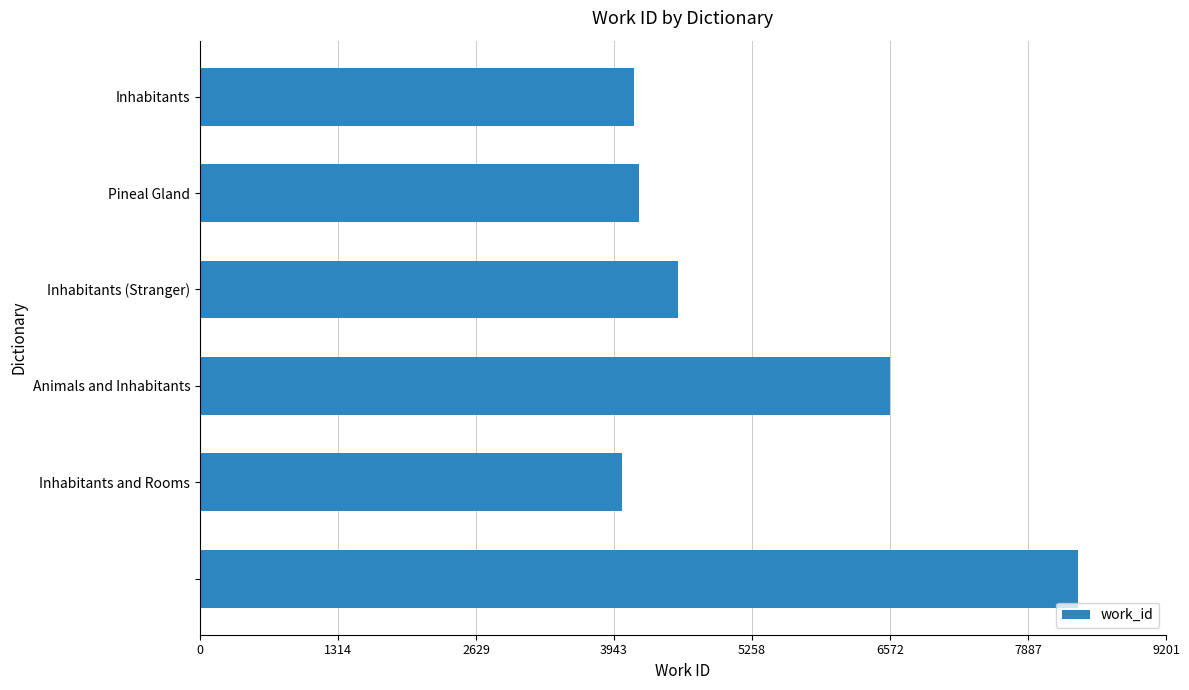

What is the value of the 4th bar from the top?

6572